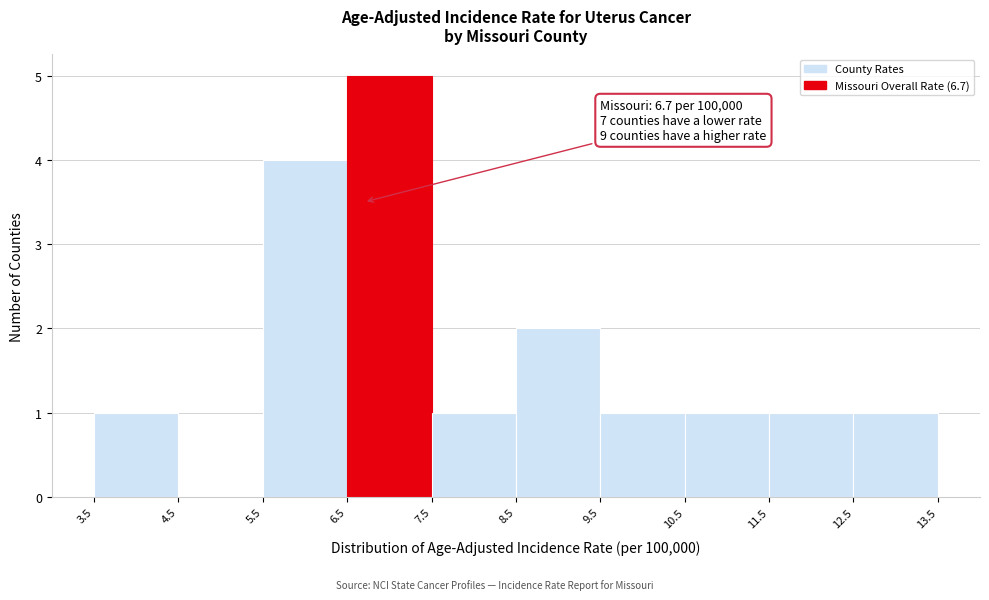

Which range on the x-axis has the tallest bar?

6.5 to 7.5